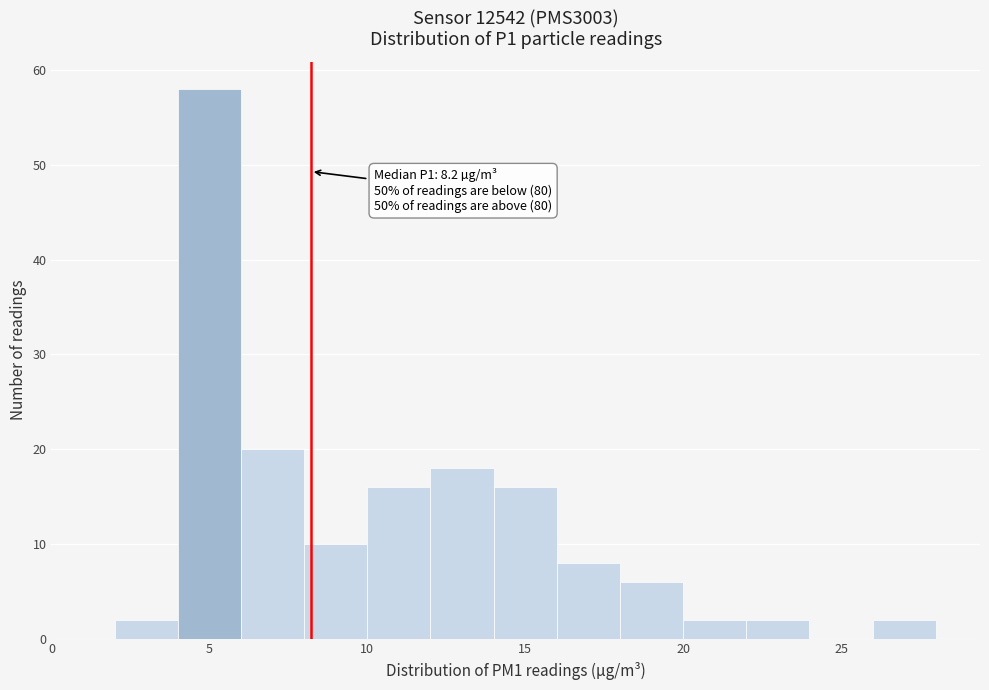

Which range on the x-axis has the tallest bar?

4 to 6